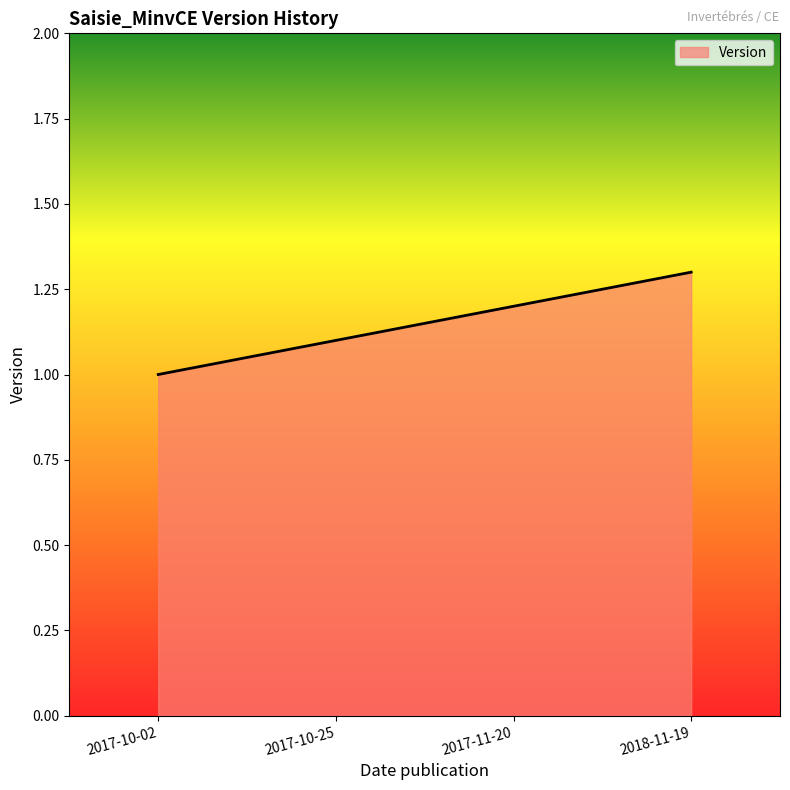

Rank the categories by value from lowest to highest.

2017-10-02, 2017-10-25, 2017-11-20, 2018-11-19